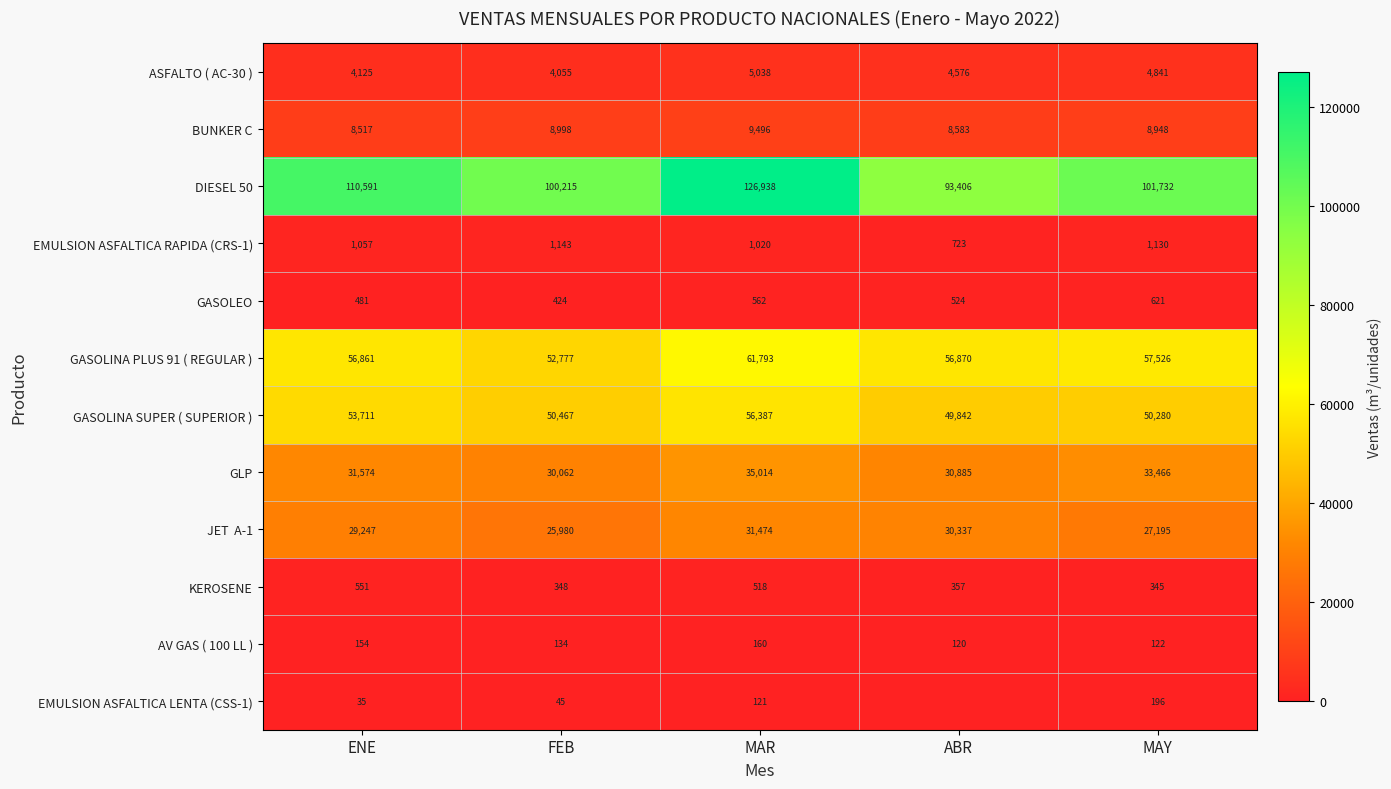

Rank the categories by GLP value from lowest to highest.

FEB, ABR, ENE, MAY, MAR